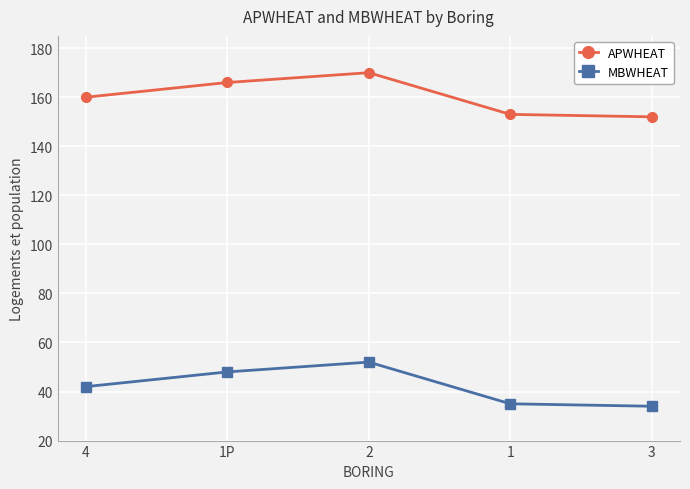

Count the number of data series in this chart.

2